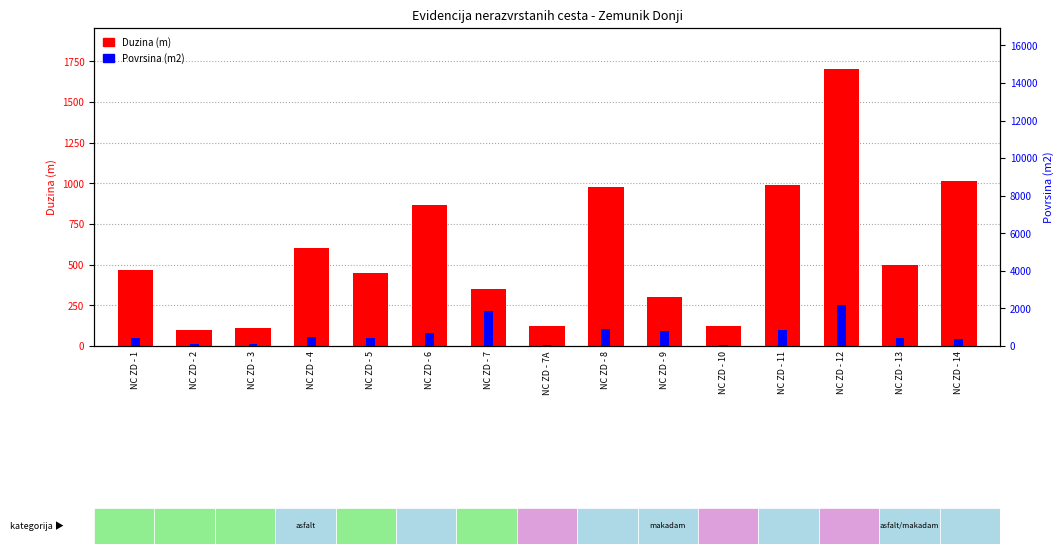

What is the label of the 10th bar from the left?

NC ZD - 9